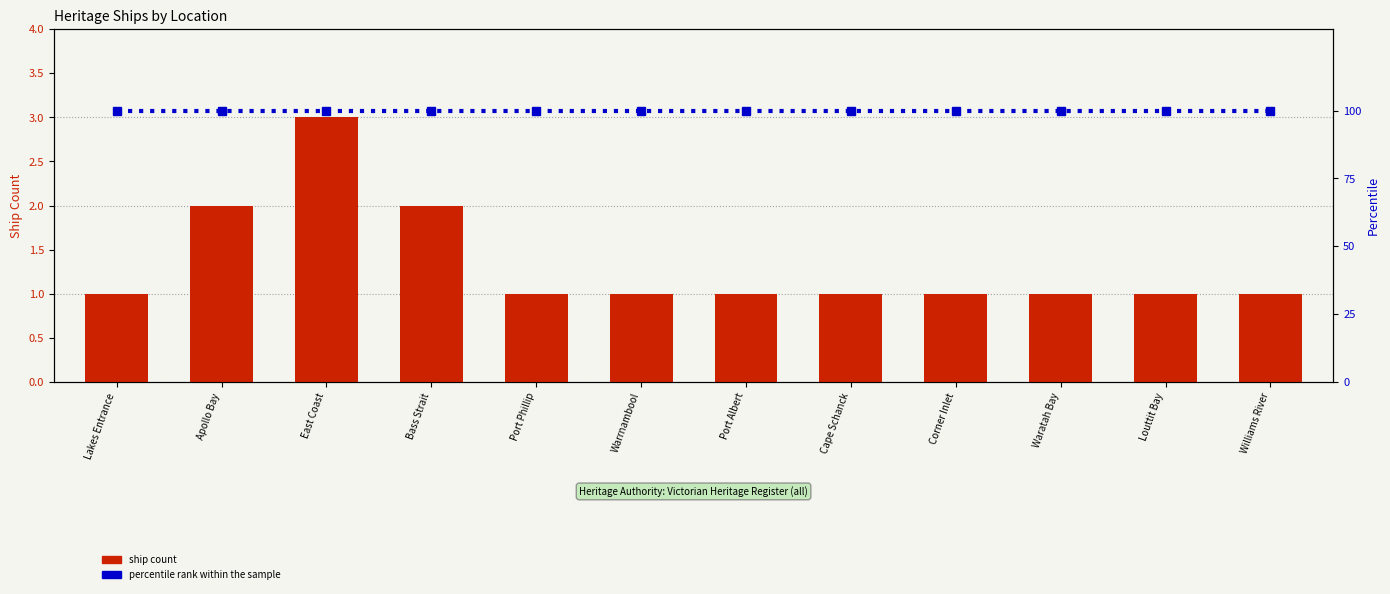

Reading right to left, transcribe all the data shown in this chart.

Ship Count: Williams River=1	Louttit Bay=1	Waratah Bay=1	Corner Inlet=1	Cape Schanck=1	Port Albert=1	Warrnambool=1	Port Phillip=1	Bass Strait=2	East Coast=3	Apollo Bay=2	Lakes Entrance=1
Percentile rank within the sample: Williams River=100	Louttit Bay=100	Waratah Bay=100	Corner Inlet=100	Cape Schanck=100	Port Albert=100	Warrnambool=100	Port Phillip=100	Bass Strait=100	East Coast=100	Apollo Bay=100	Lakes Entrance=100